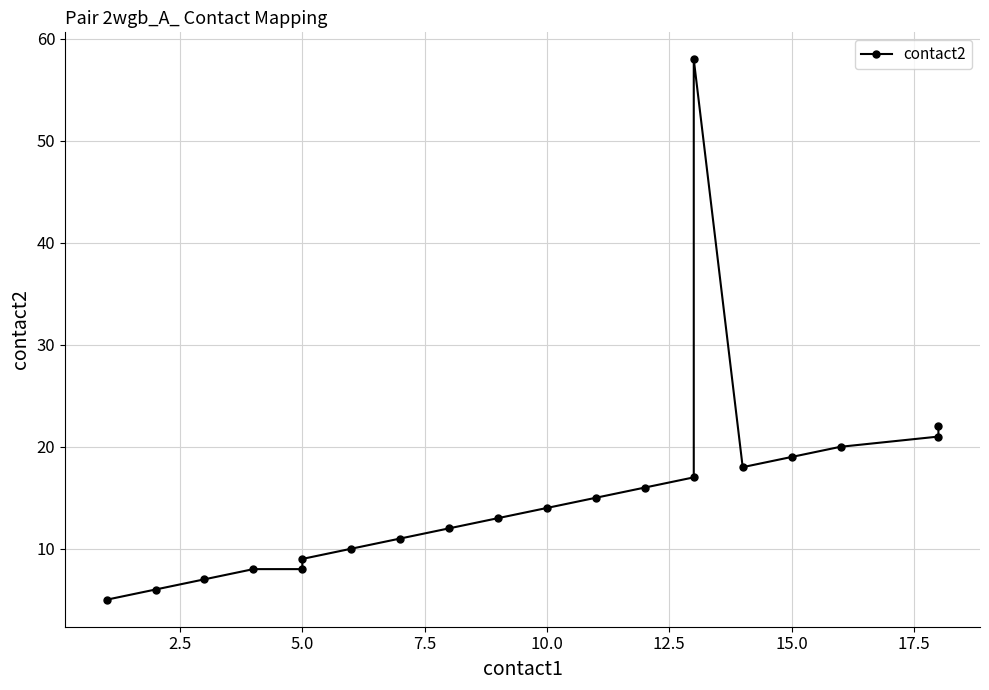

The chart shows a value of 15 at 17.5. True or false?

False